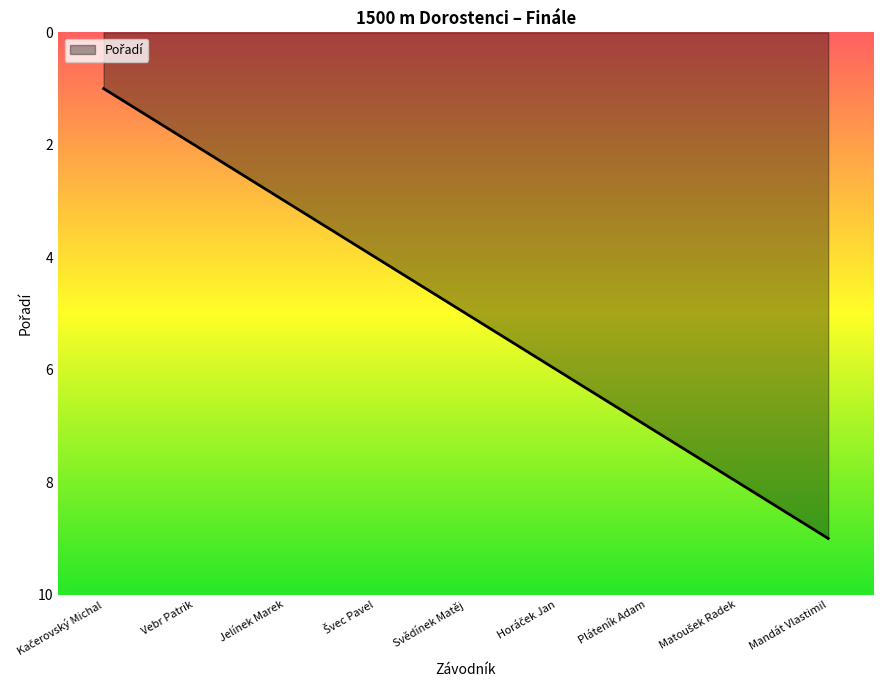

What value does the data have at Pláteník Adam?

7